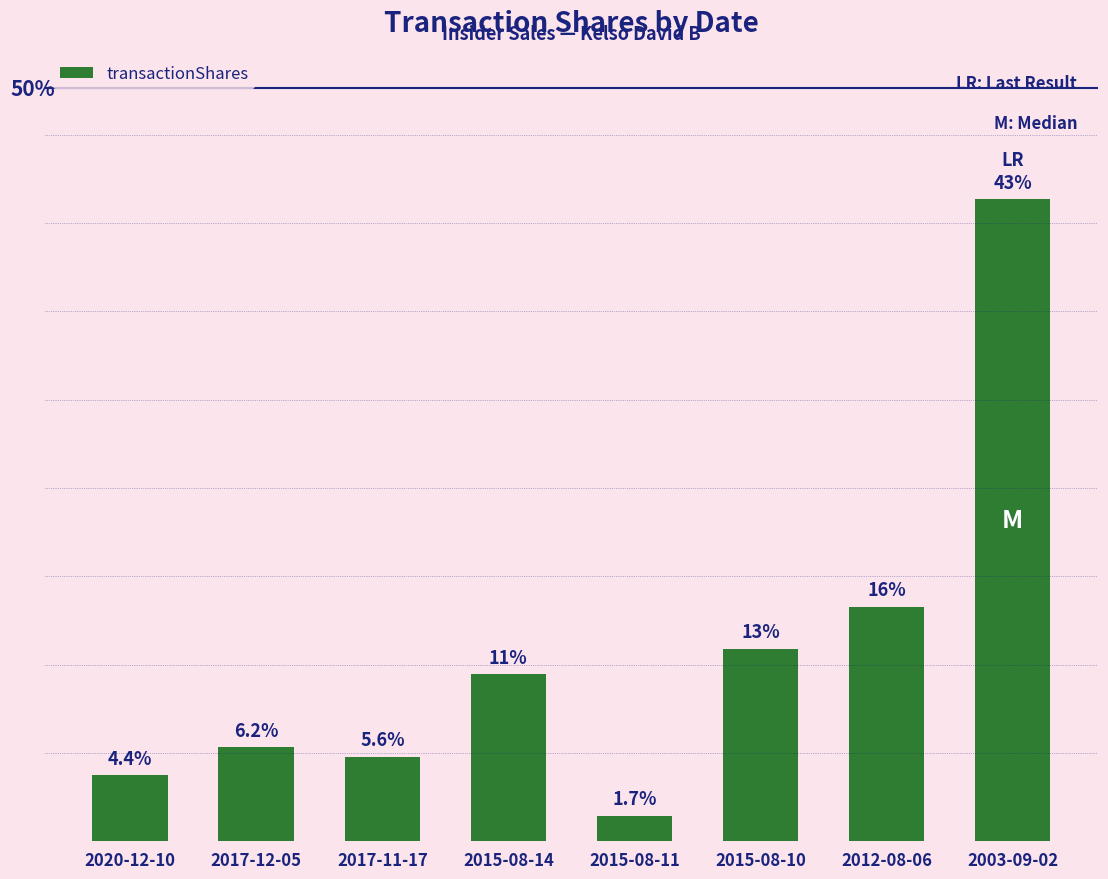

What position from the right is 2003-09-02?

1